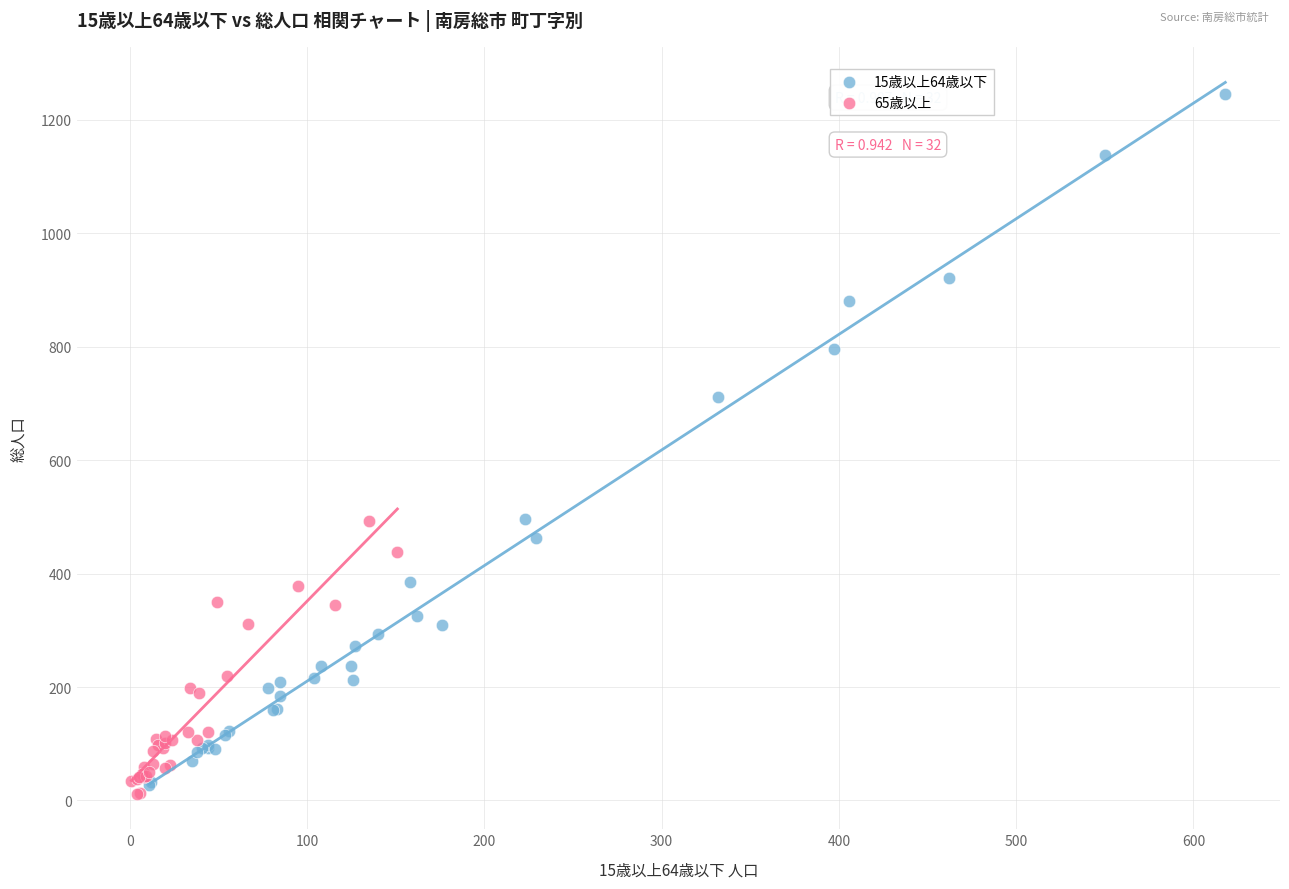

Which series reaches the maximum Y coordinate?

15歳以上64歳以下